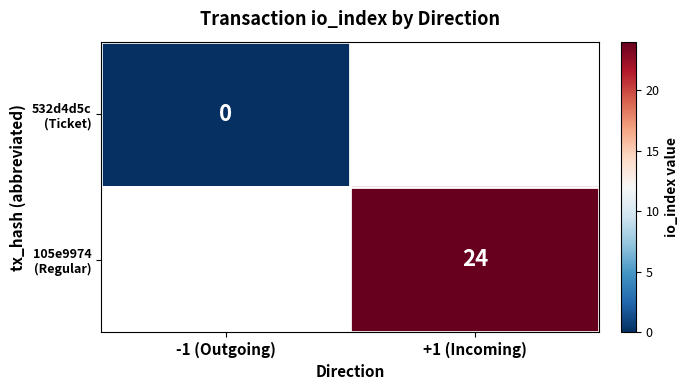

At how many categories does at least one series exceed 23?

1